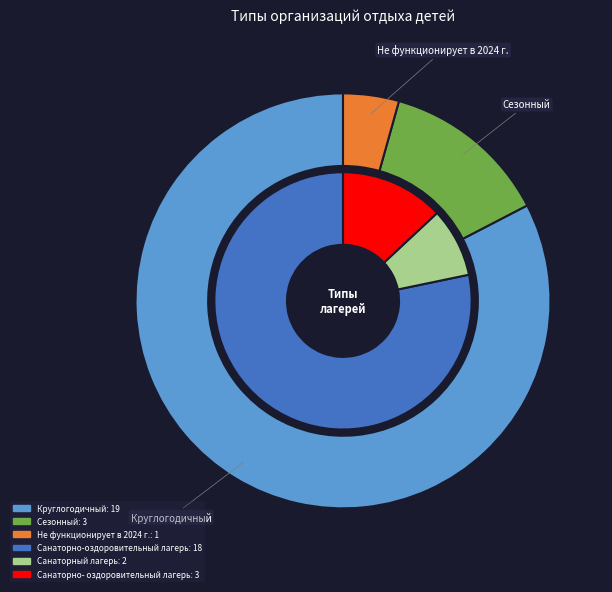

Does Санаторно- оздоровительный лагерь account for over 50% of the chart?

No